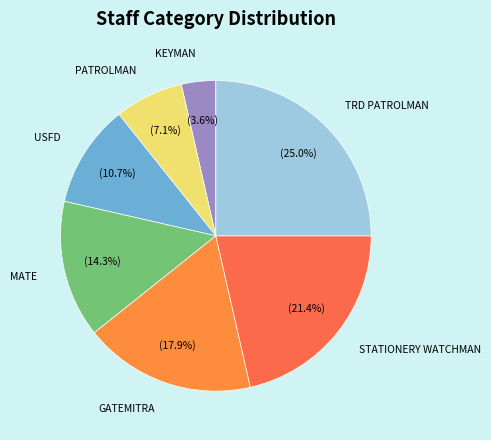

Is PATROLMAN the majority of the pie?

No